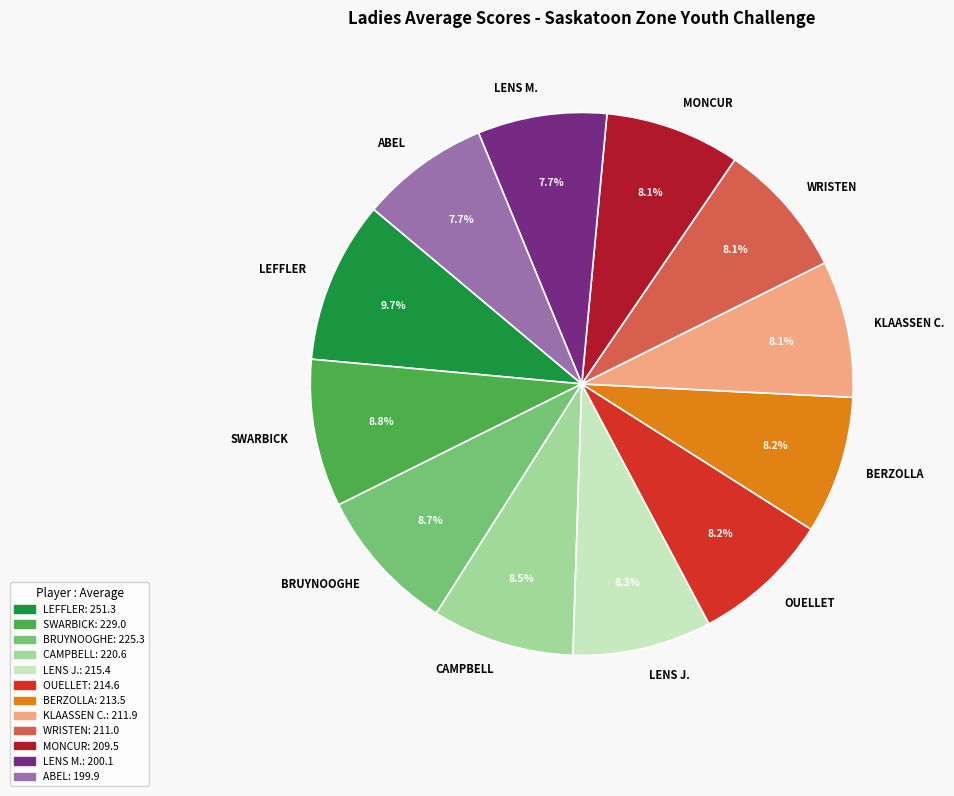

Does MONCUR account for over 50% of the chart?

No